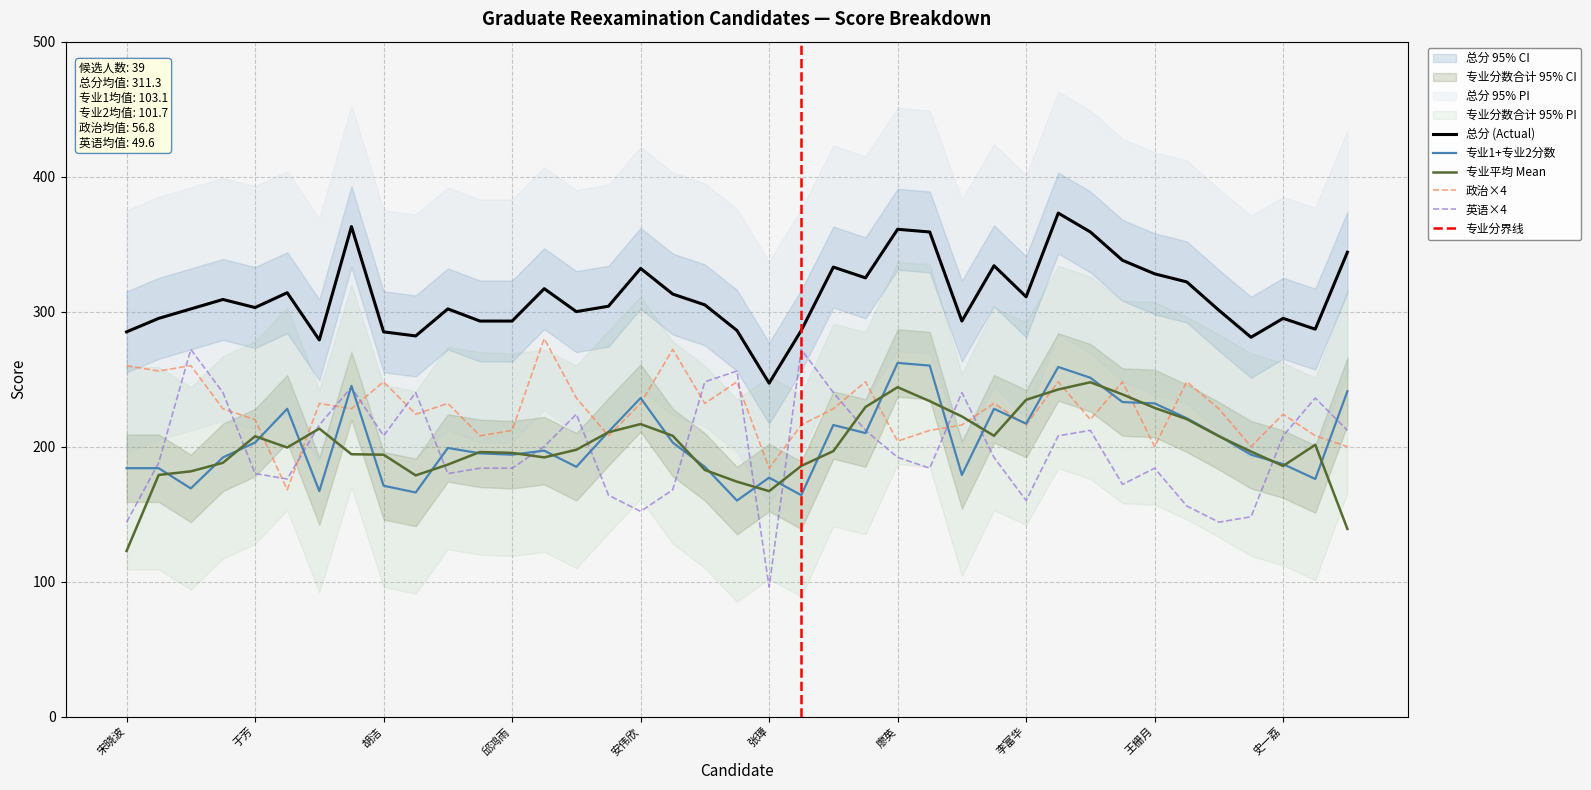

True or false: 总分 and 政治 cross at least once.

False